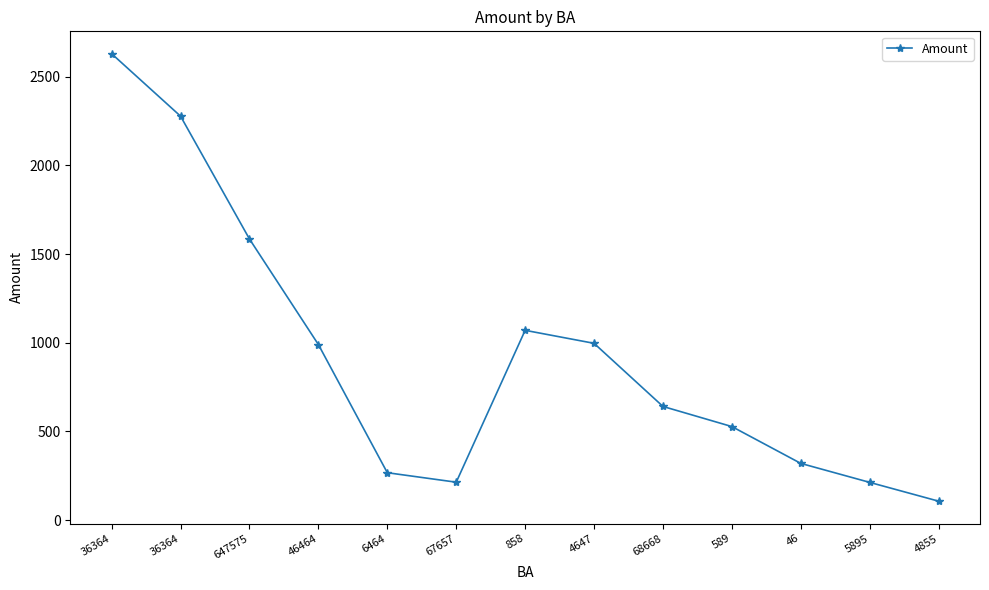

What is the sum of all values?

11836.9